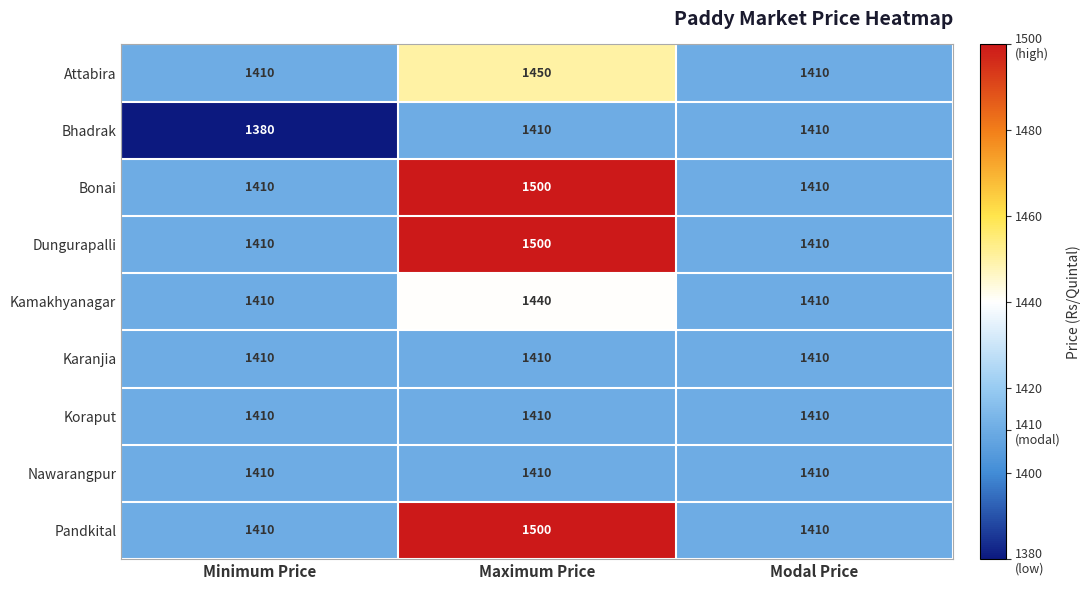

What is the sum of the Nawarangpur values at Maximum Price and Minimum Price?

2820